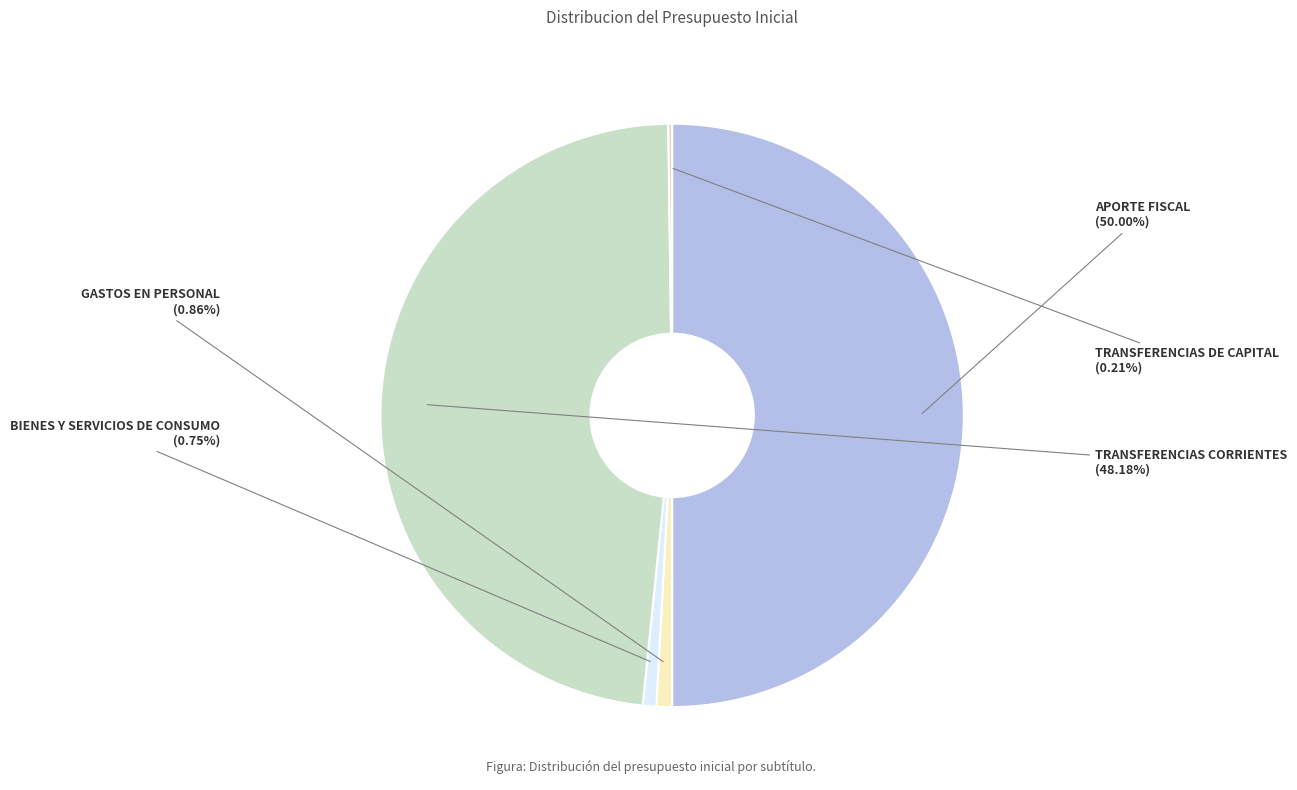

Which slice is the largest?

APORTE FISCAL